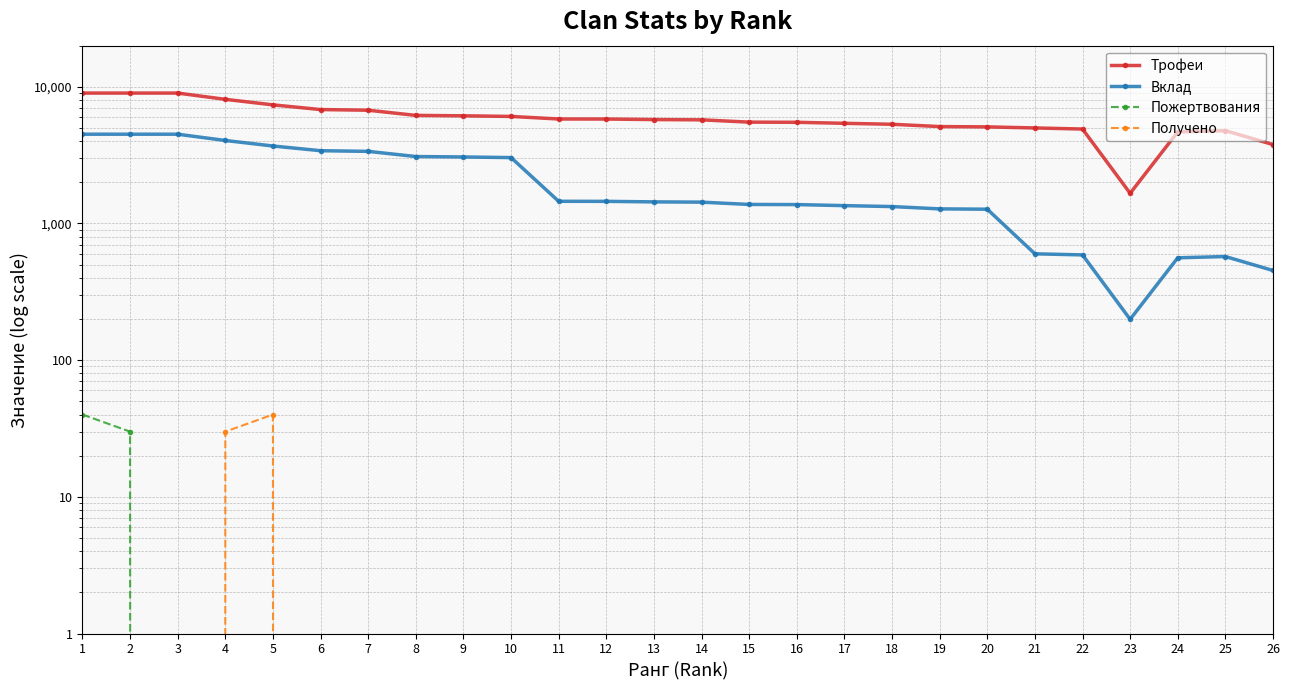

Count the number of data series in this chart.

4